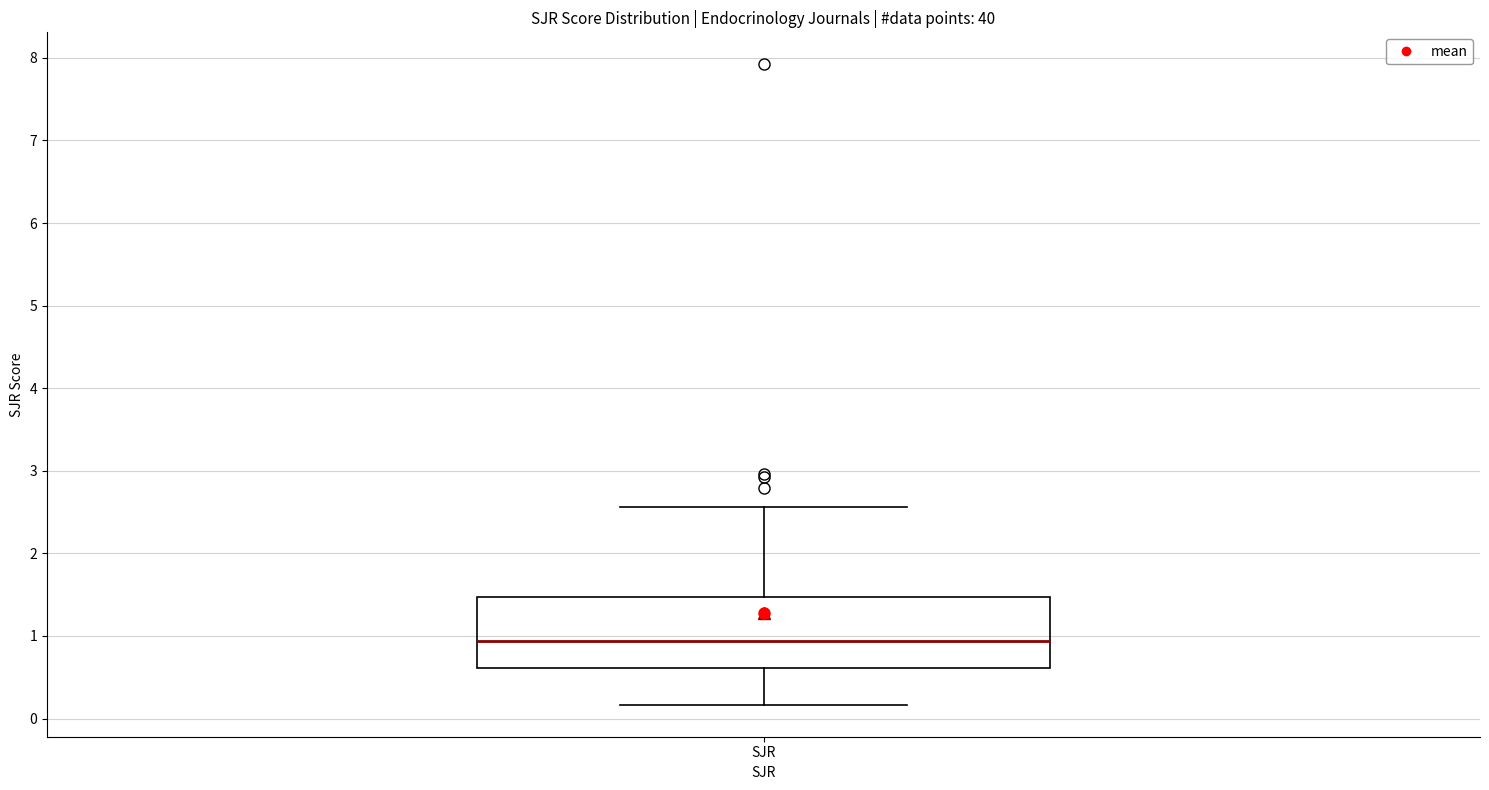

Read this box plot against the y-axis: the position of the median line, the range covered by the box, and the ends of both whiskers. The values are not printed on the chart, so give them approximately, as read against the axis.

median 0.9, box 0.6 to 1.5, whiskers 0.2 to 2.6